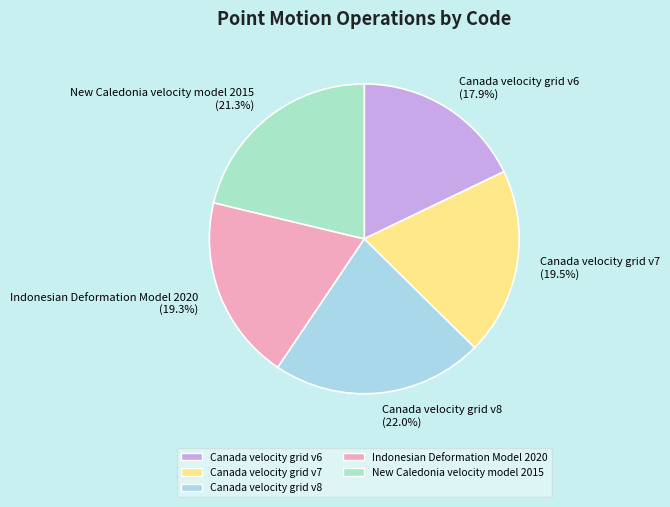

To the nearest percent, what is the combined percentage of New Caledonia velocity model 2015 and Indonesian Deformation Model 2020?

41%